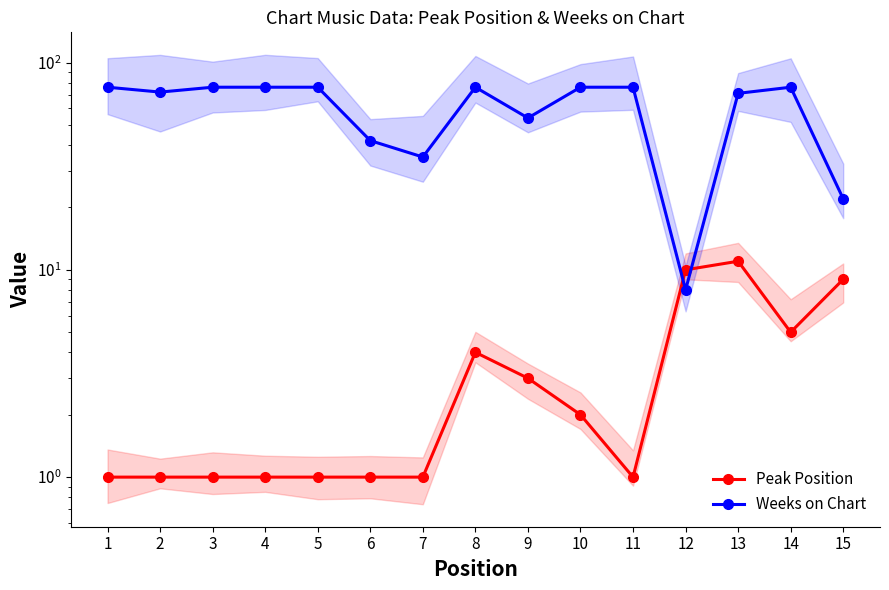

Between 7 and 9, which series saw the biggest shift?

Weeks on Chart